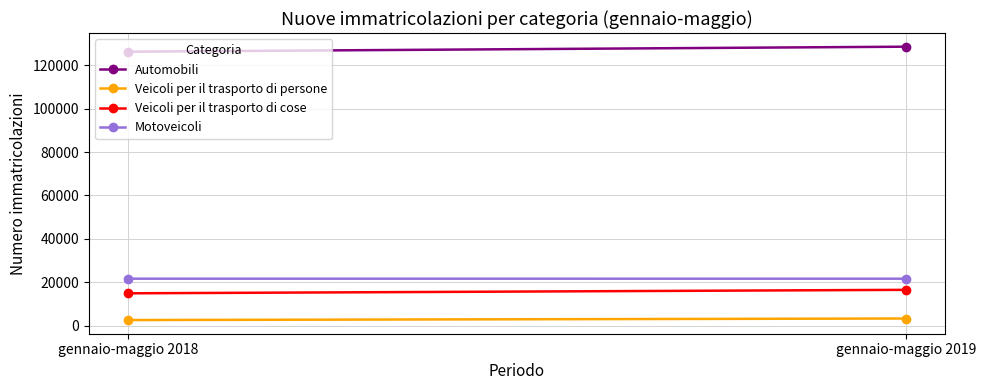

List the labels in order of Veicoli per il trasporto di cose value, largest first.

gennaio-maggio 2019, gennaio-maggio 2018